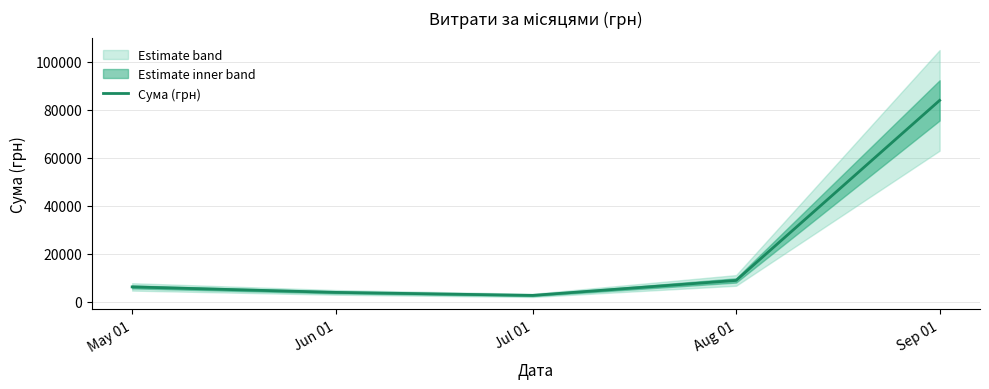

The value at Jun 01 is 5592.2. True or false?

False